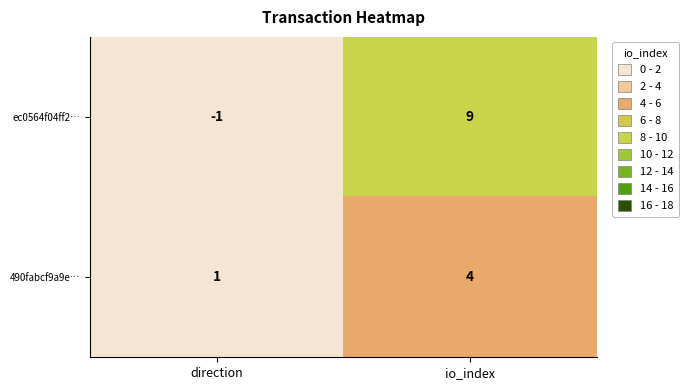

Which series changed the most between direction and io_index?

ec0564f04ff2…